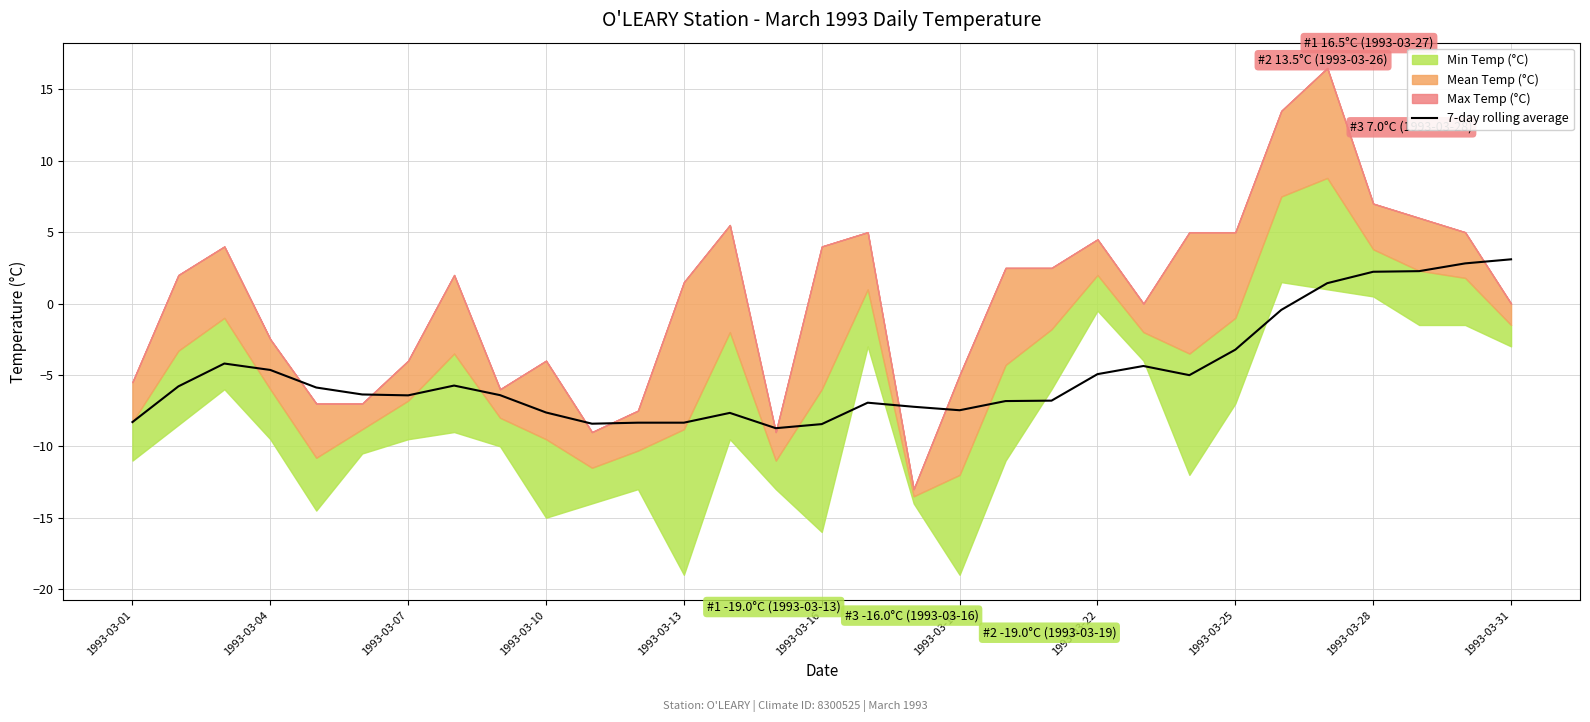

What is the difference between the maximum and minimum values?

11.8